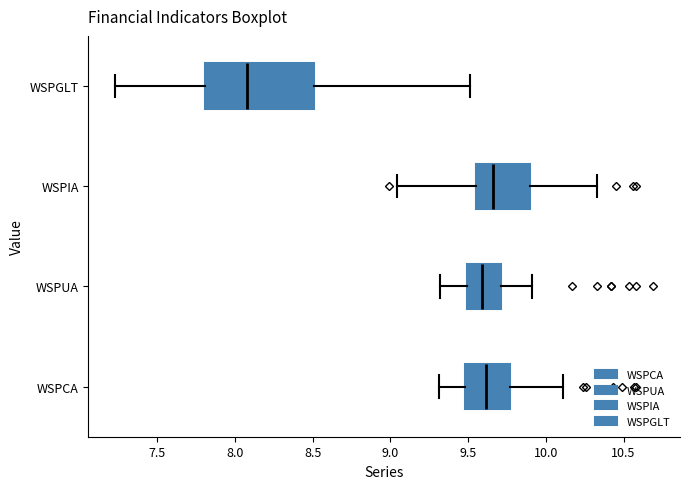

Which box is the widest, from its left edge to its right edge?

WSPGLT